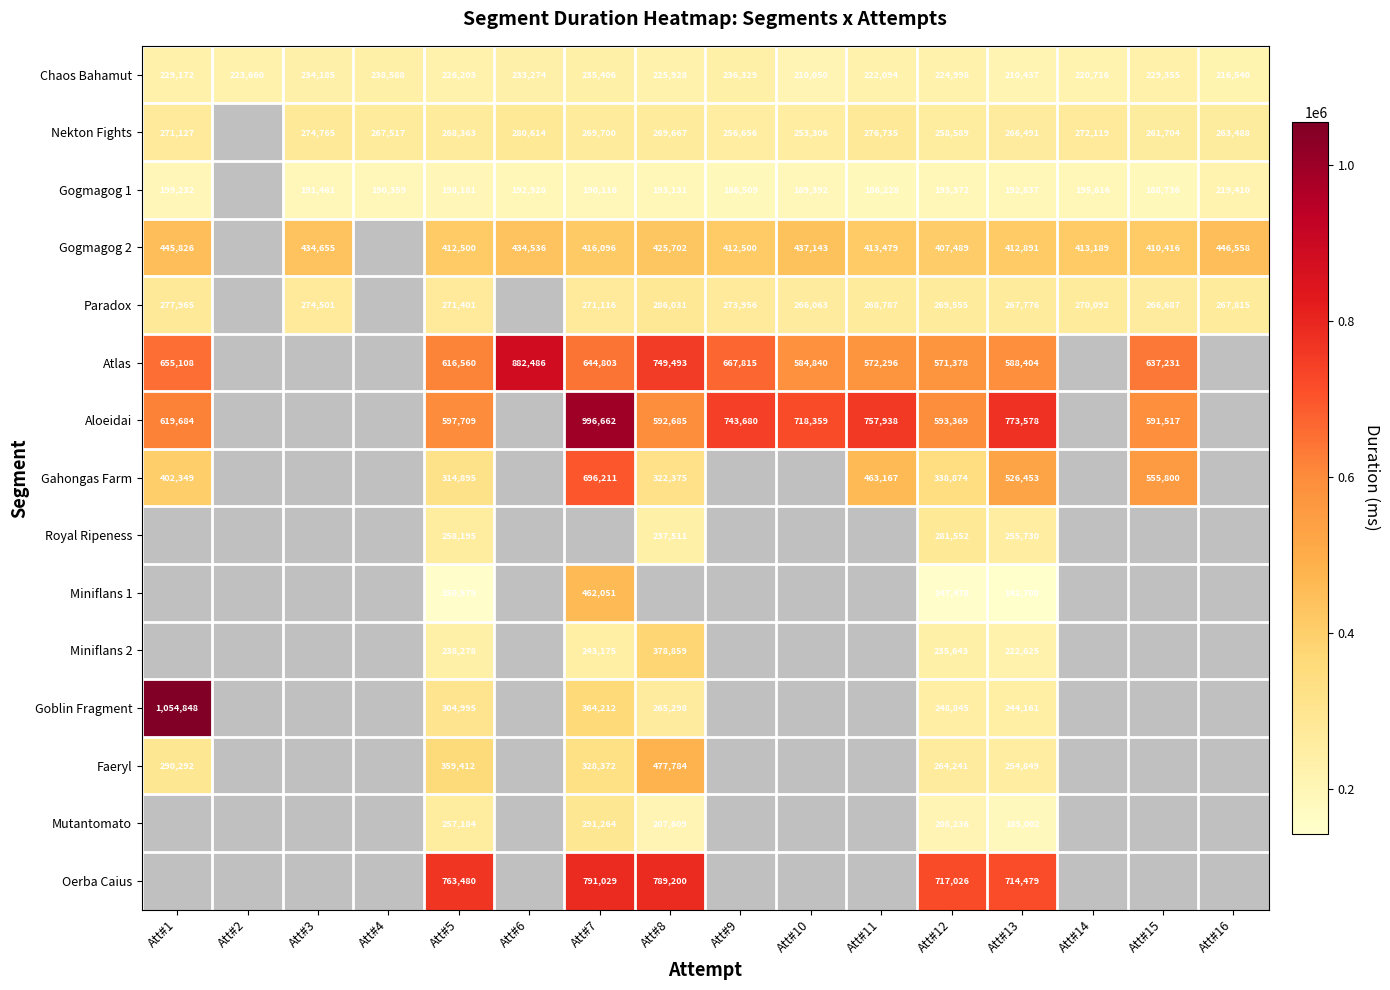

Is it true that Miniflans 2 equals 103697 at Att#12?

False